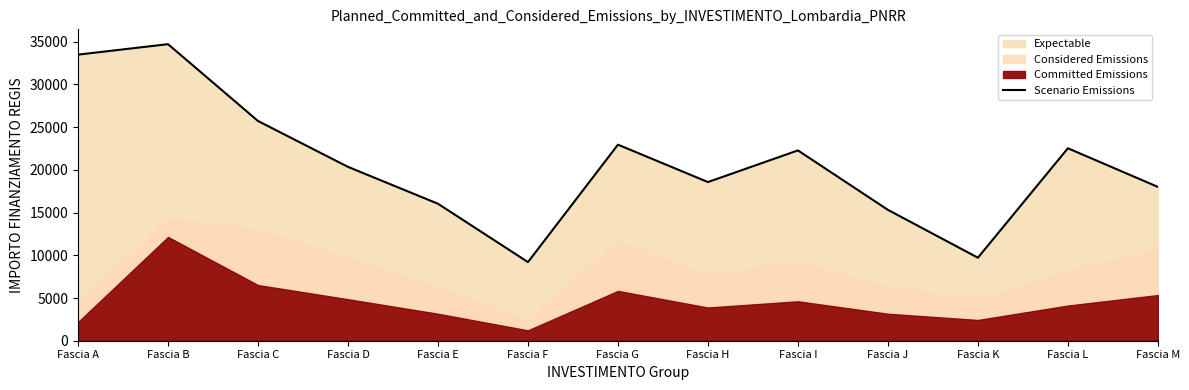

List the labels in order of value, largest first.

Fascia B, Fascia A, Fascia C, Fascia G, Fascia L, Fascia I, Fascia D, Fascia H, Fascia M, Fascia E, Fascia J, Fascia K, Fascia F